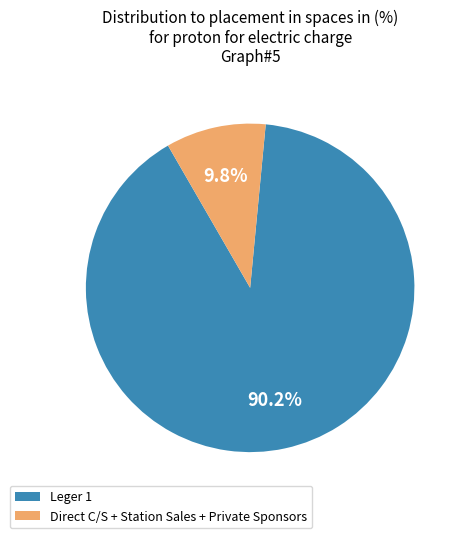

Count the number of slices in the pie.

2